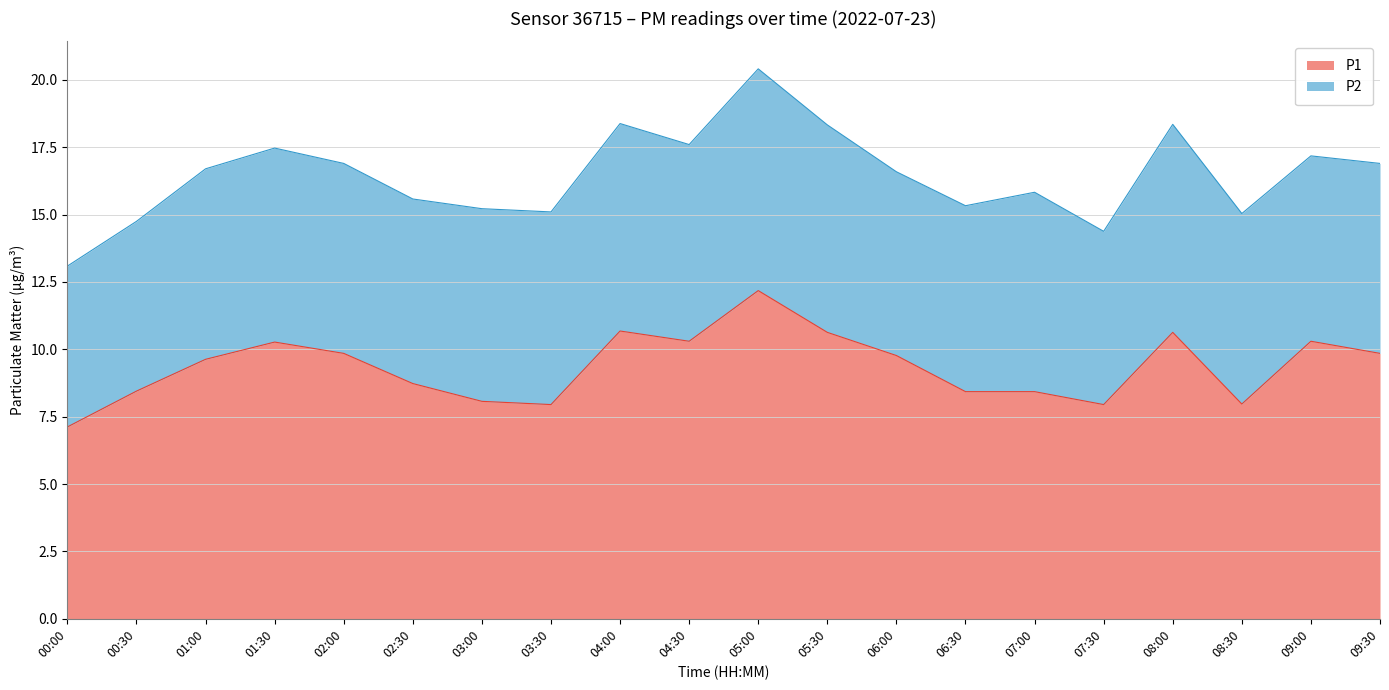

What is the value of the 2nd point from the left?

8.4